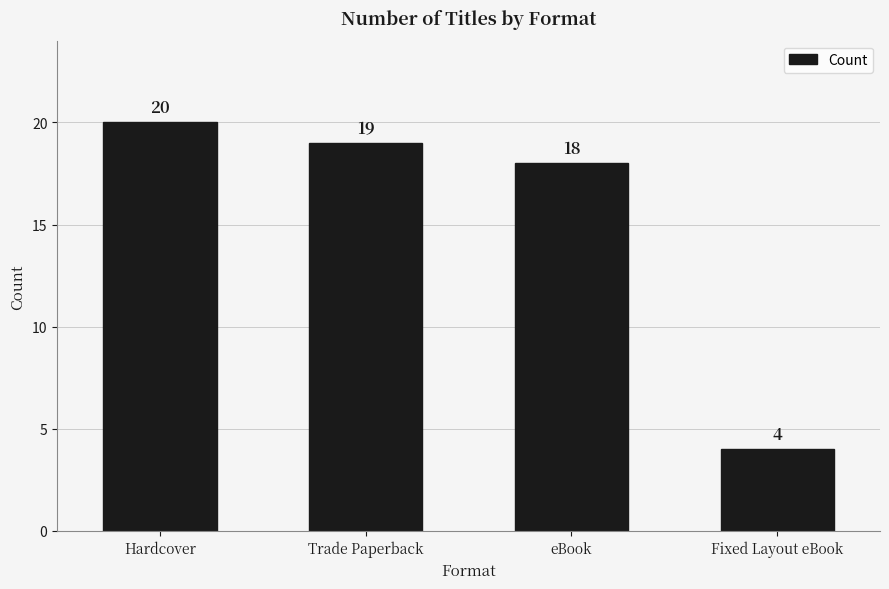

What is the value of the 2nd bar from the left?

19